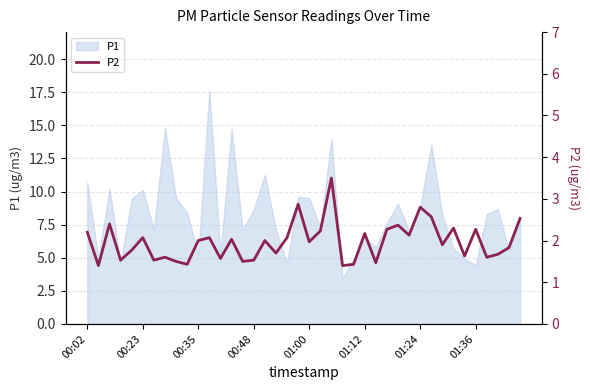

What is the sum of all values?

78.8